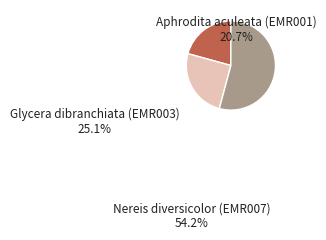

Count the number of slices in the pie.

3